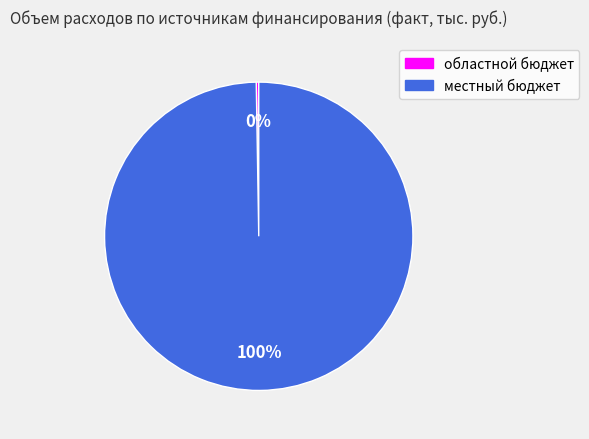

To the nearest percent, what is the average slice percentage?

50%